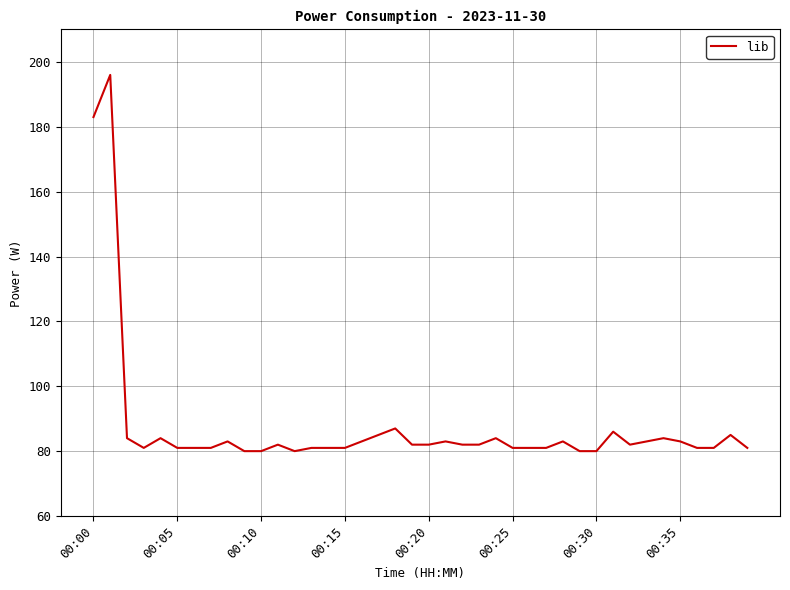

What is the difference between the maximum and minimum values?

116